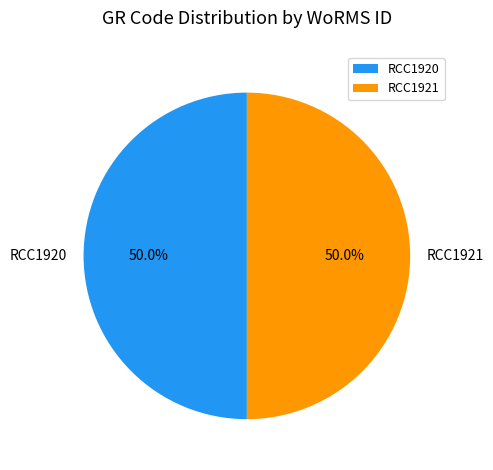

What is the ratio of the value at RCC1920 to the value at RCC1921?

1.0